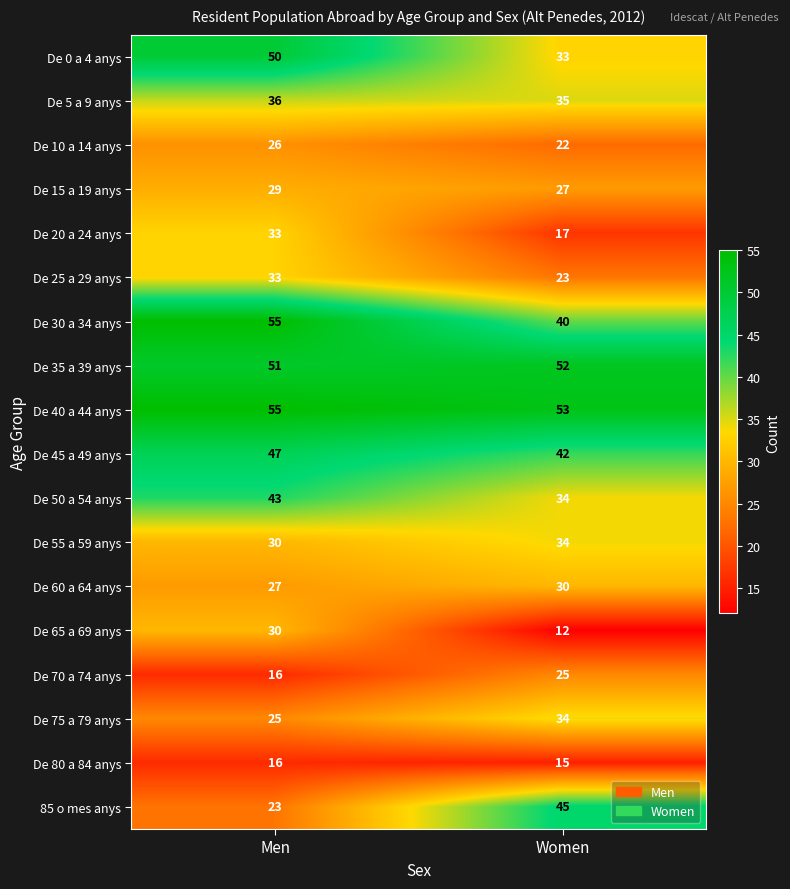

Where is De 60 a 64 anys nearest to the value 28?

Men